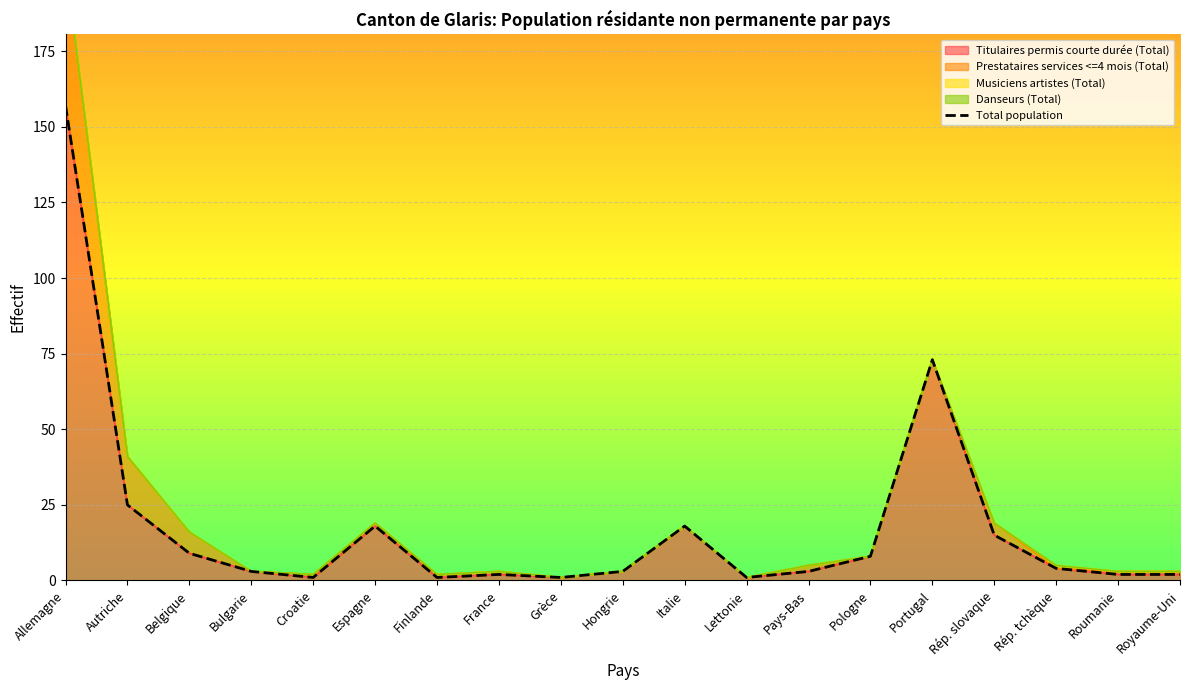

Where does the data first go above 3?

Allemagne